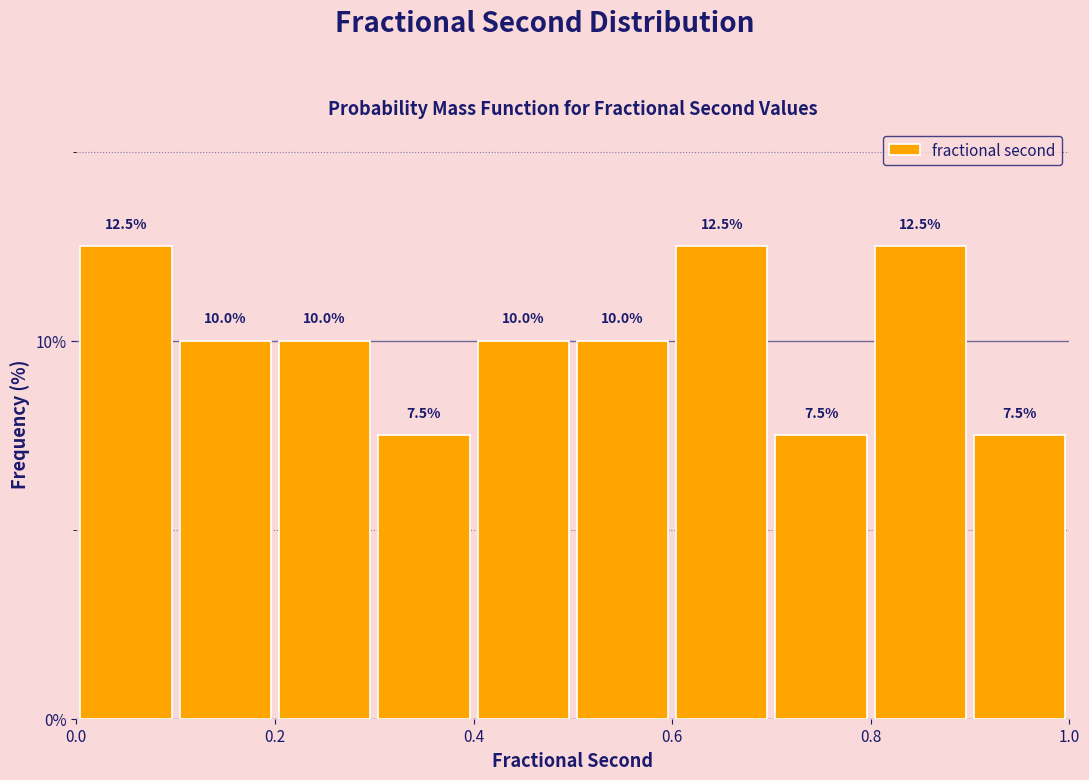

Reading left to right, list every bar in this chart as the range it spans on the x-axis followed by its height.

0.0 to 0.1: 12.5
0.1 to 0.2: 10.0
0.2 to 0.3: 10.0
0.3 to 0.4: 7.5
0.4 to 0.5: 10.0
0.5 to 0.6: 10.0
0.6 to 0.7: 12.5
0.7 to 0.8: 7.5
0.8 to 0.9: 12.5
0.9 to 1.0: 7.5